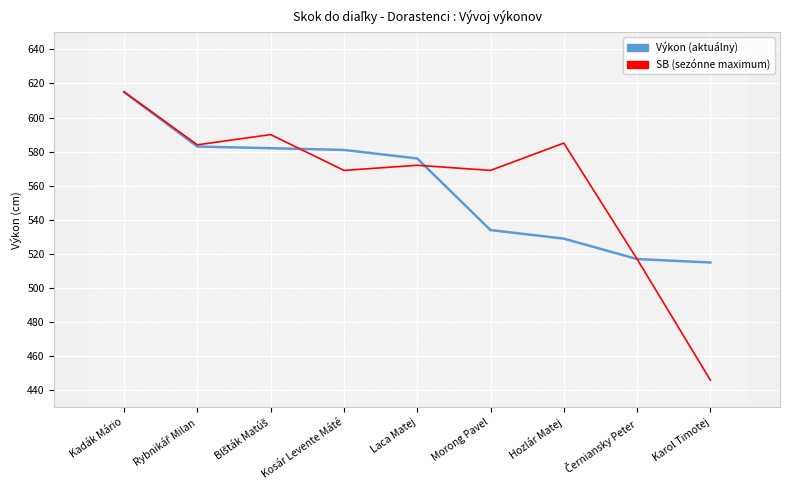

What is the difference between the highest and lowest values at Karol Timotej?

69